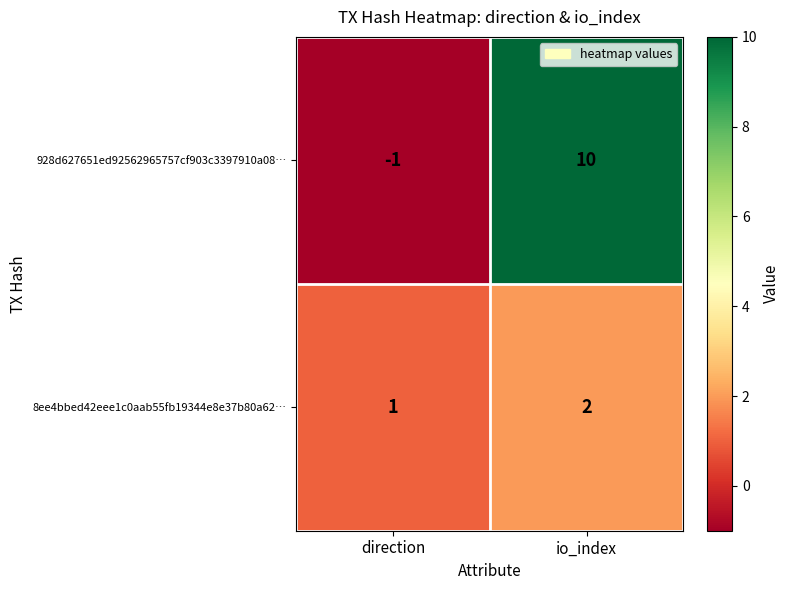

What is the highest value of the 928d627651ed92562965757cf903c3397910a08… series?

10